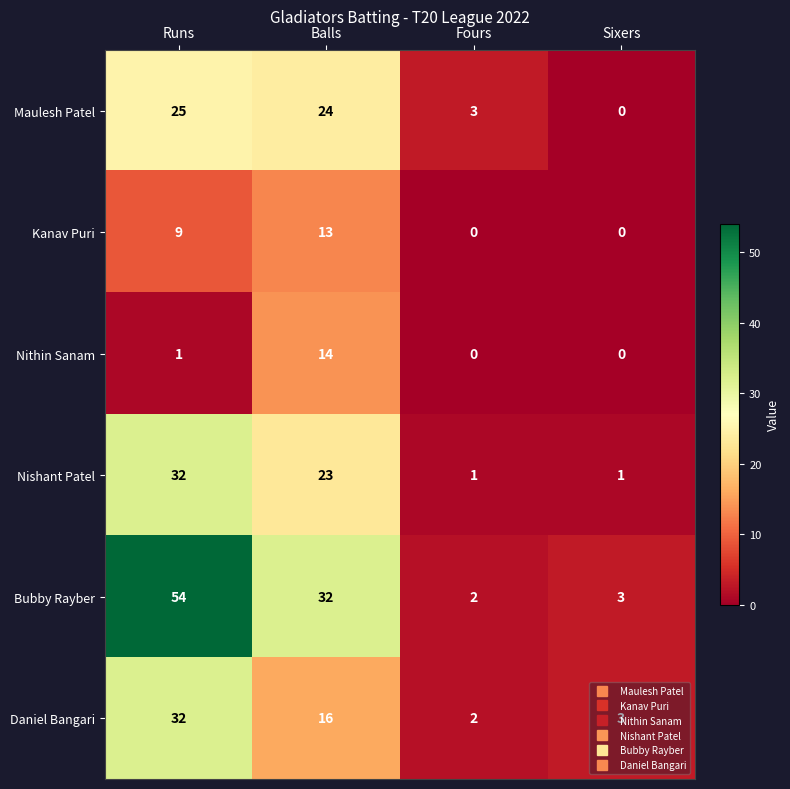

Which category has the highest value across all series?

Runs